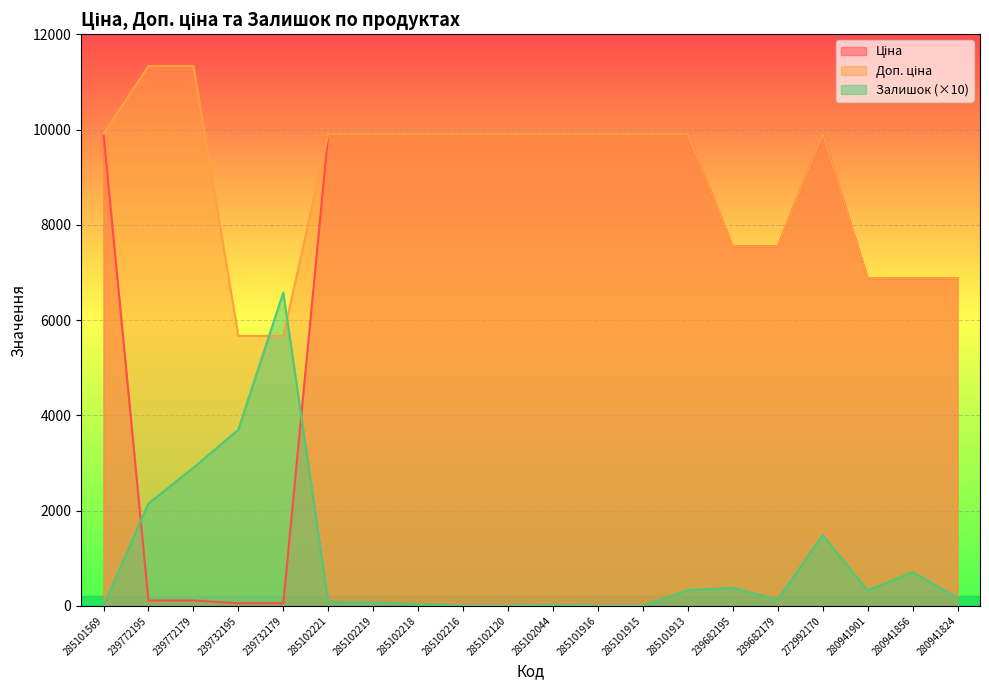

What is the label of the 1st point from the right?

280941824